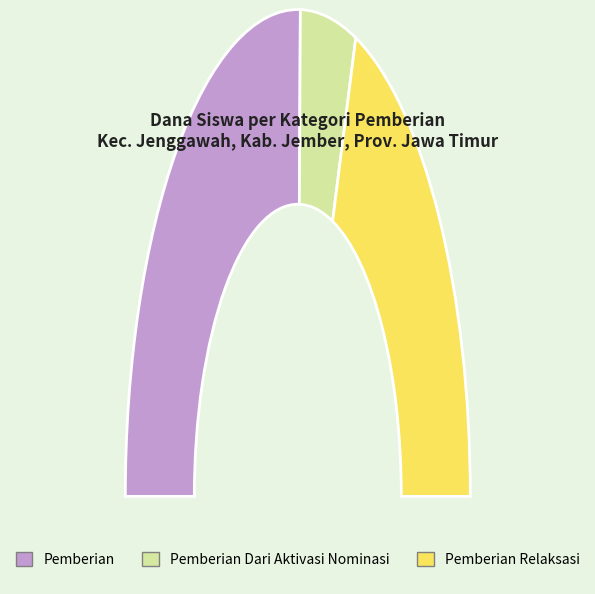

Does 20 account for over 50% of the chart?

No